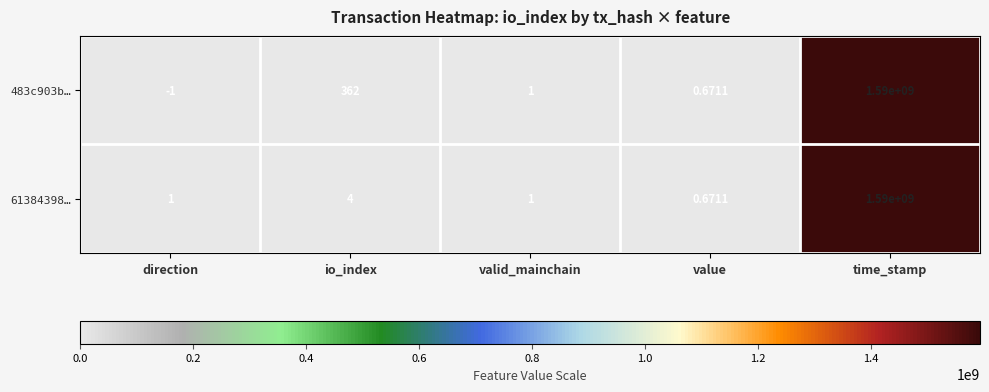

Count the number of data series in this chart.

2